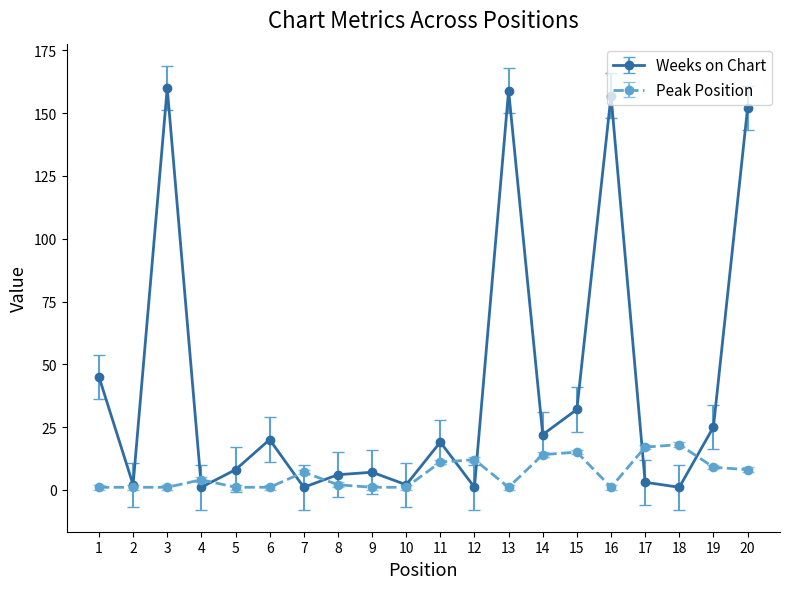

At how many categories does at least one series exceed 121?

4